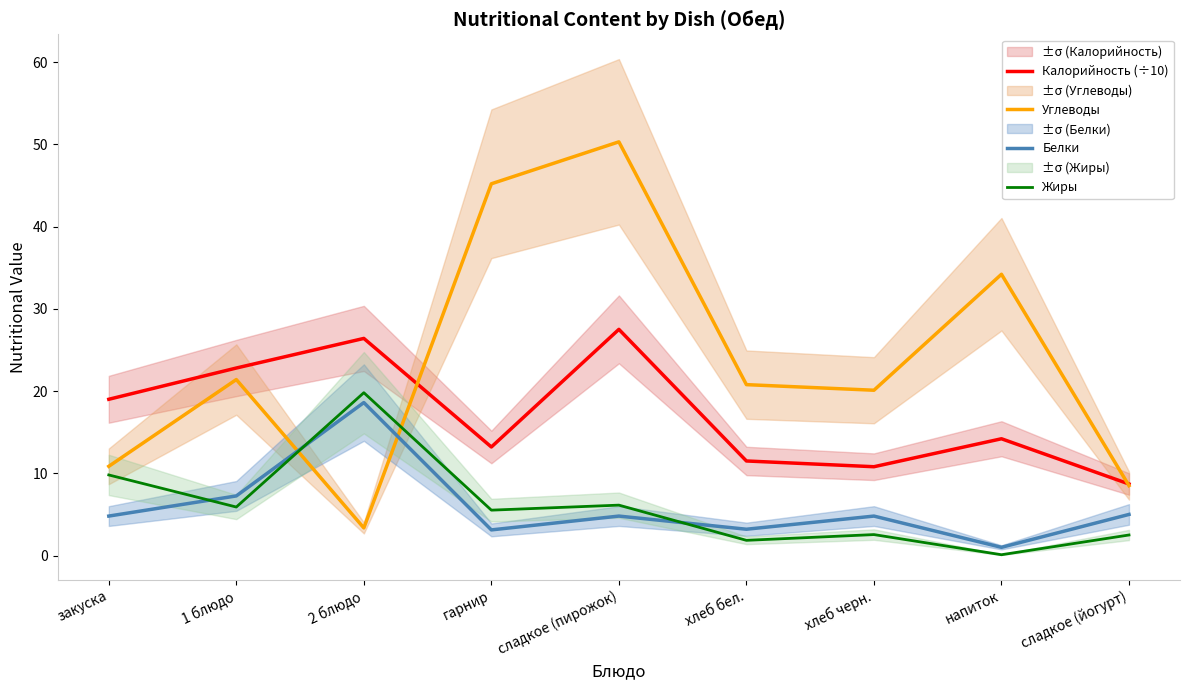

How many lines are shown in the chart?

4